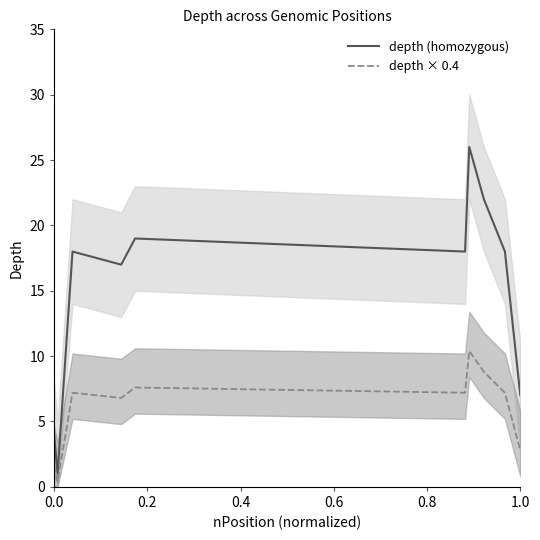

How many interior local peaks does the depth × 0.4 series have?

3